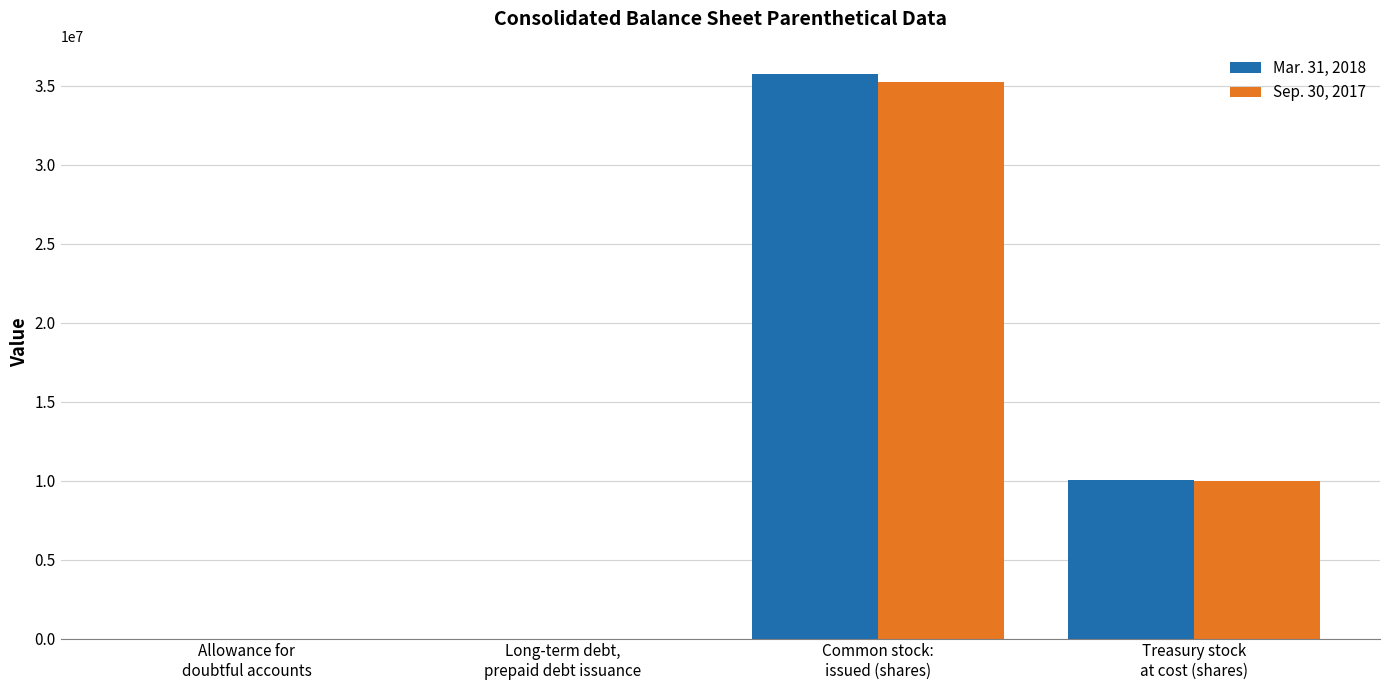

Which series has the largest range (max minus min)?

Mar. 31, 2018